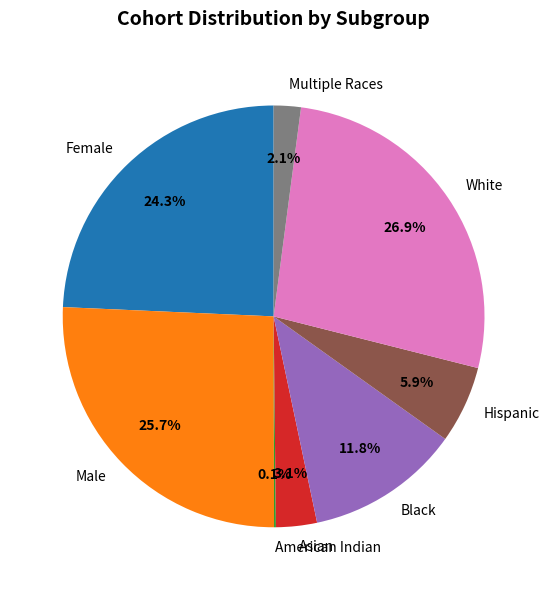

What is the largest slice in the pie chart?

White